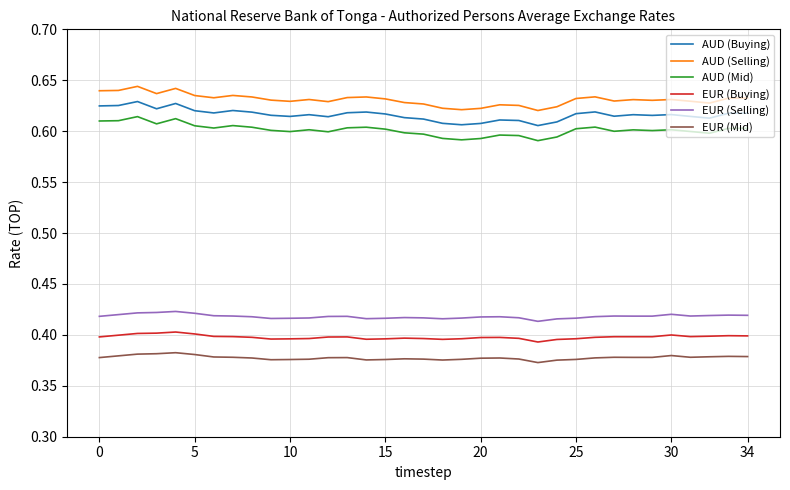

What are all the series names shown in the legend?

AUD (Buying), AUD (Selling), AUD (Mid), EUR (Buying), EUR (Selling), EUR (Mid)